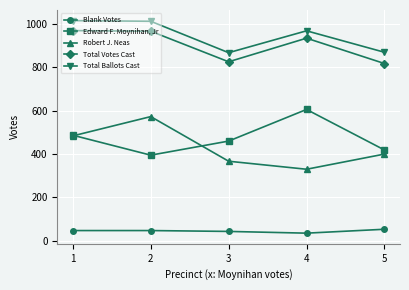

True or false: Edward F. Moynihan, Jr and Blank Votes cross at least once.

False